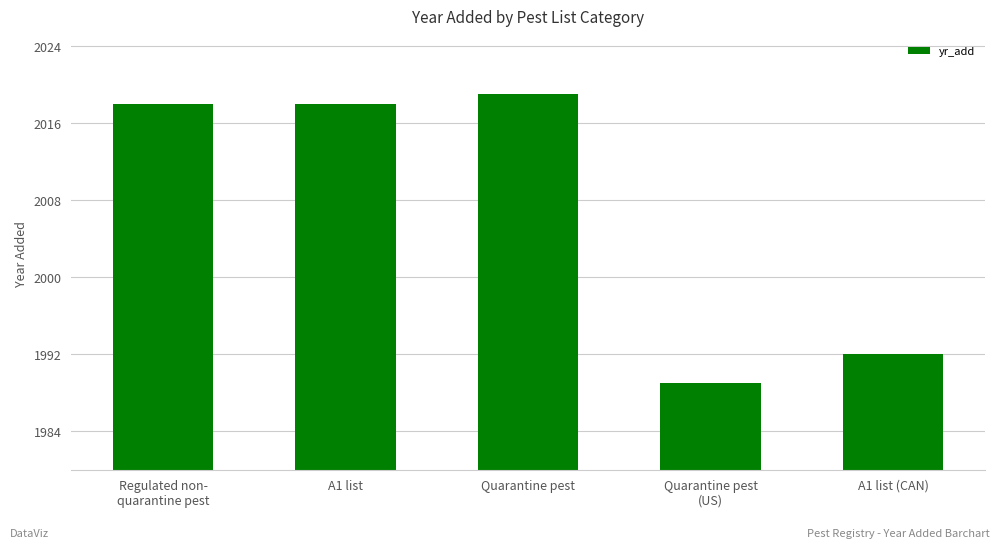

How many data points does each series have?

5